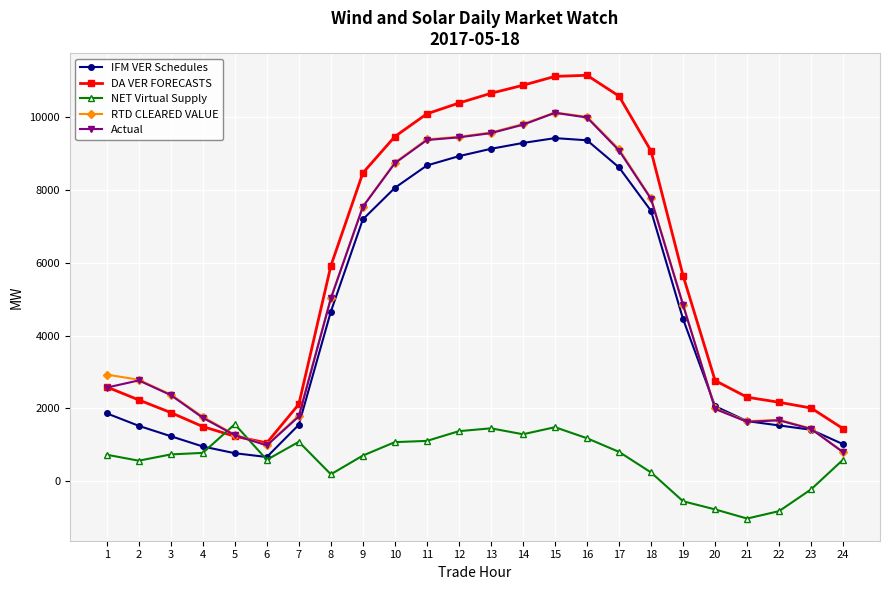

At which category does DA VER FORECASTS reach its first local valley?

6